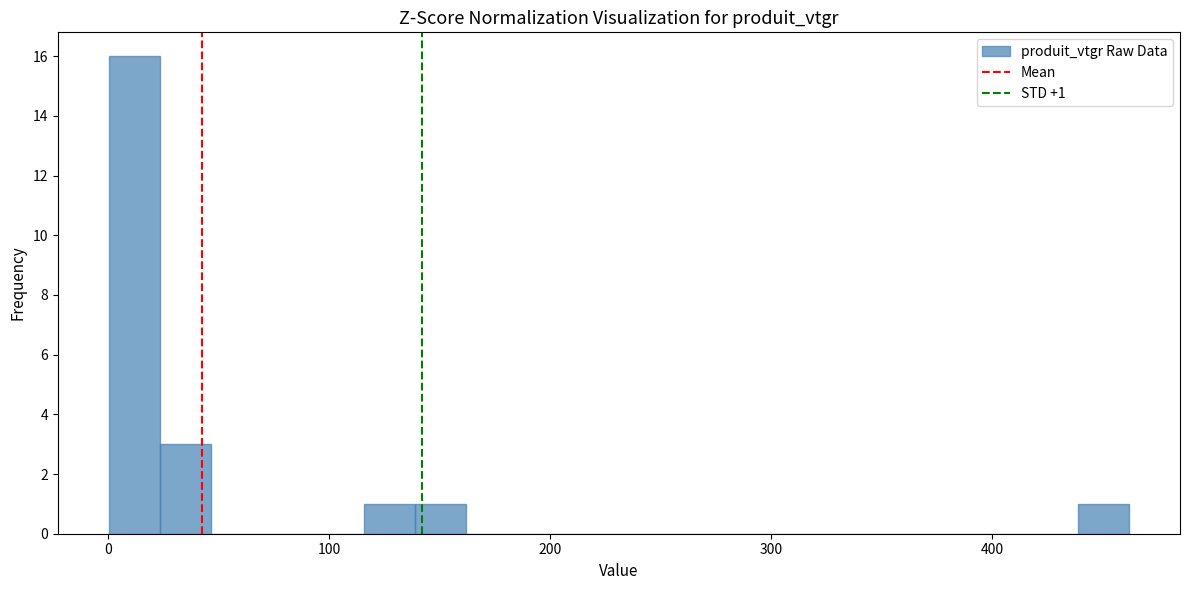

Around what value on the x-axis is the tallest bar? Give the approximate position of its centre, as read against the axis.

10